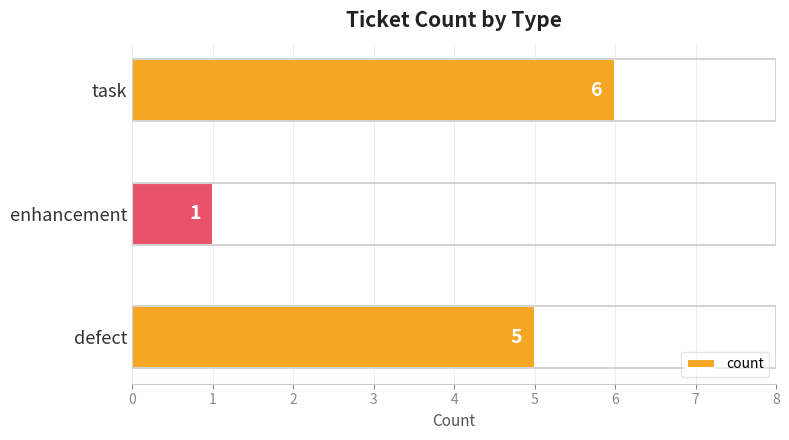

Count the values in the range 1 to 6.

3